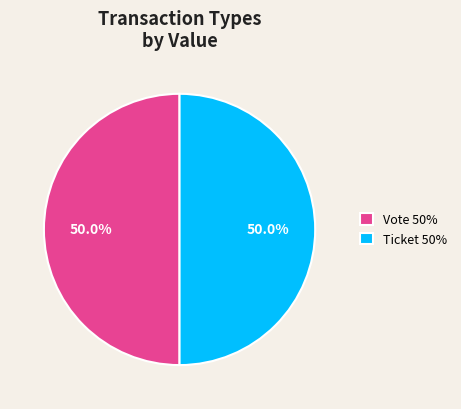

Count the number of slices in the pie.

2